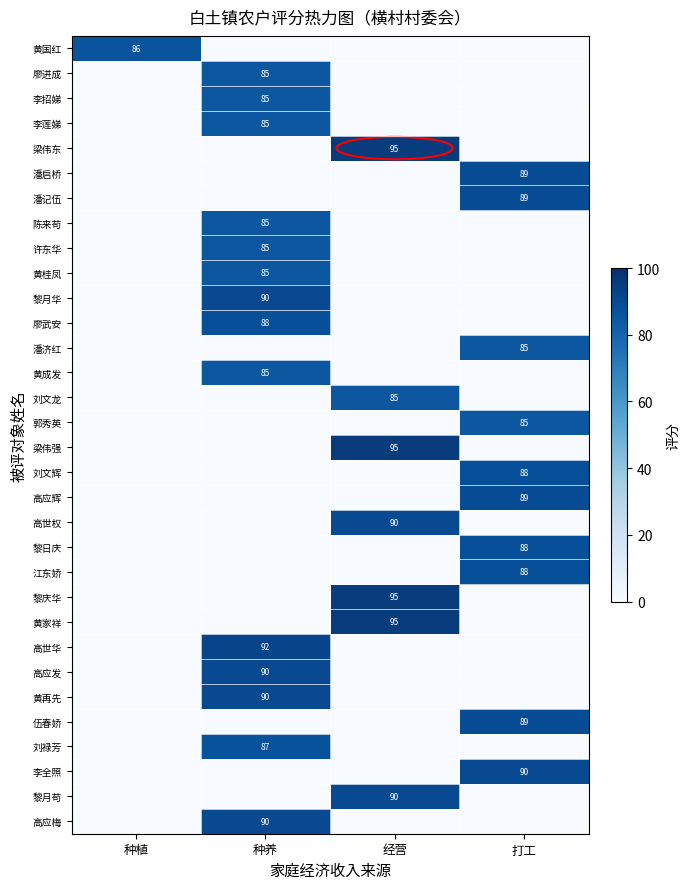

Is it true that 黄家祥 equals 95 at 经营?

True